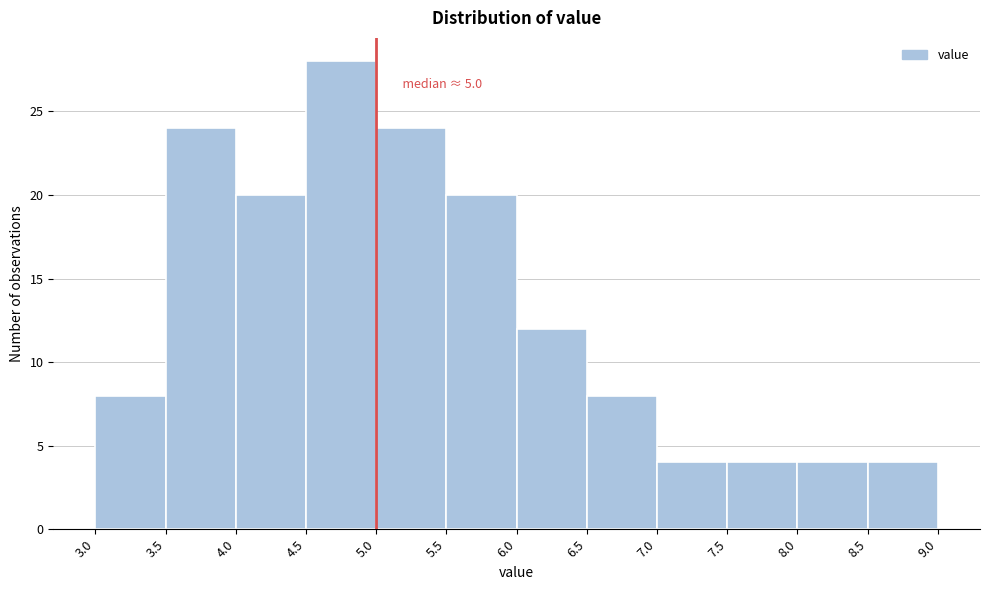

Which range on the x-axis has the tallest bar?

4.5 to 5.0